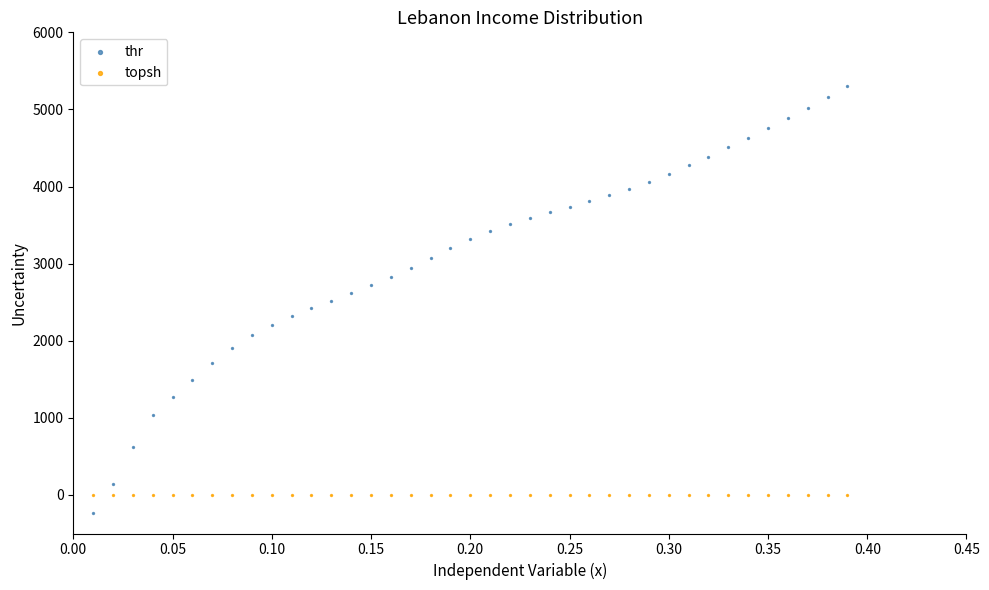

Which series reaches the maximum Y coordinate?

thr